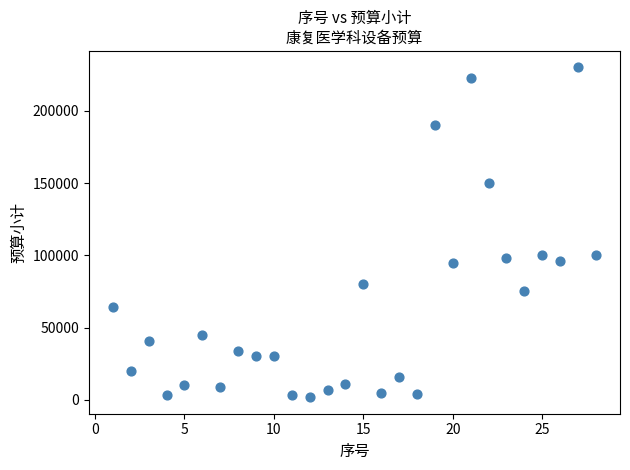

What is the range of Y values (max minus min)?

228260